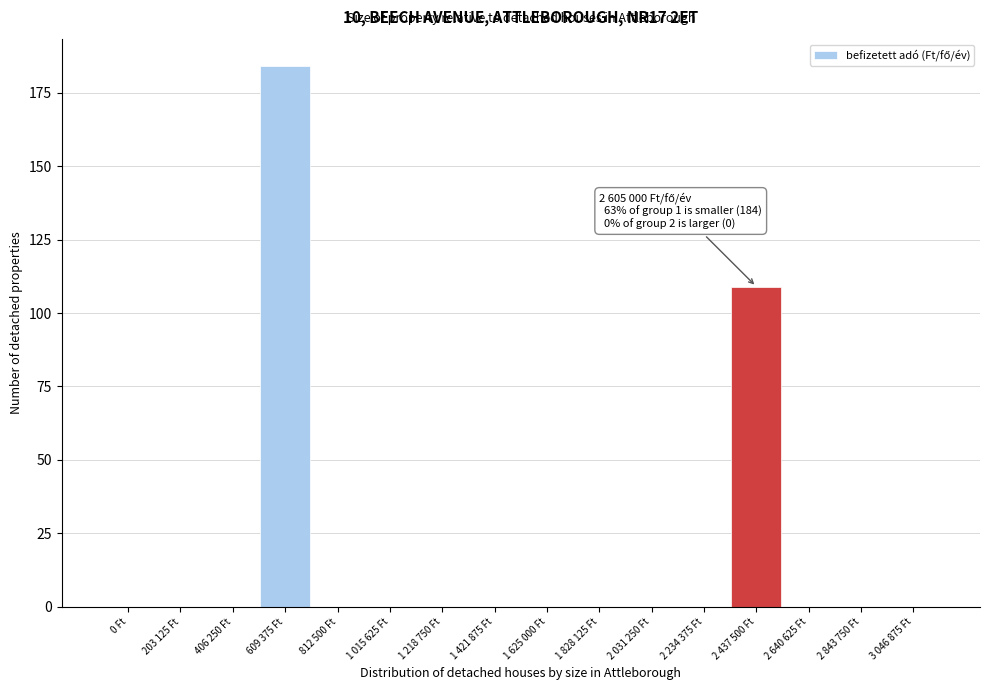

Reading left to right, list all the values displayed in this chart.

0 Ft=0	203 125 Ft=0	406 250 Ft=0	609 375 Ft=184	812 500 Ft=0	1 015 625 Ft=0	1 218 750 Ft=0	1 421 875 Ft=0	1 625 000 Ft=0	1 828 125 Ft=0	2 031 250 Ft=0	2 234 375 Ft=0	2 437 500 Ft=109	2 640 625 Ft=0	2 843 750 Ft=0	3 046 875 Ft=0